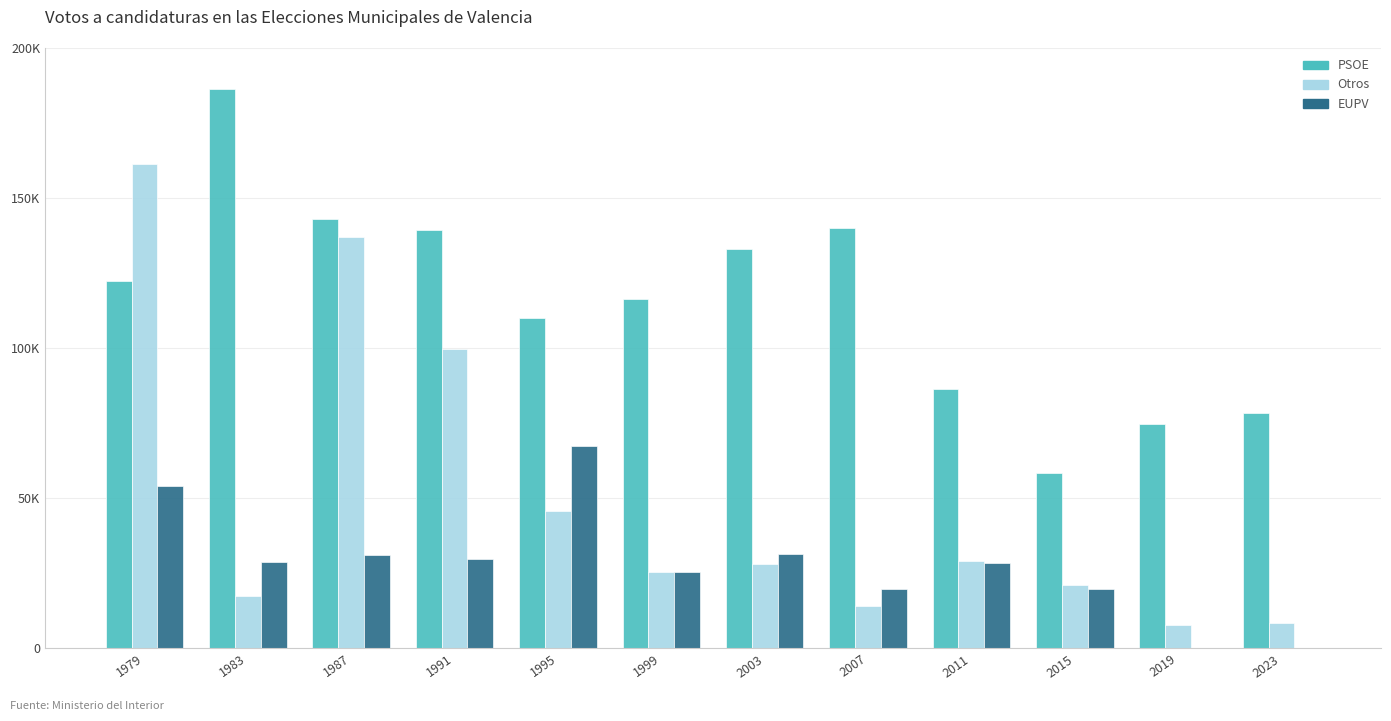

What is the sum of all PSOE values?

1388959